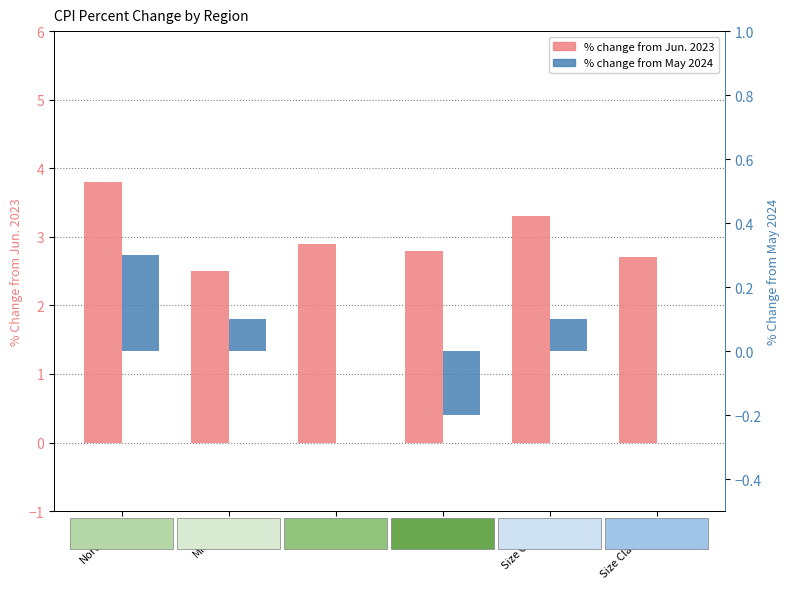

Which category has the highest value across all series?

Northeast